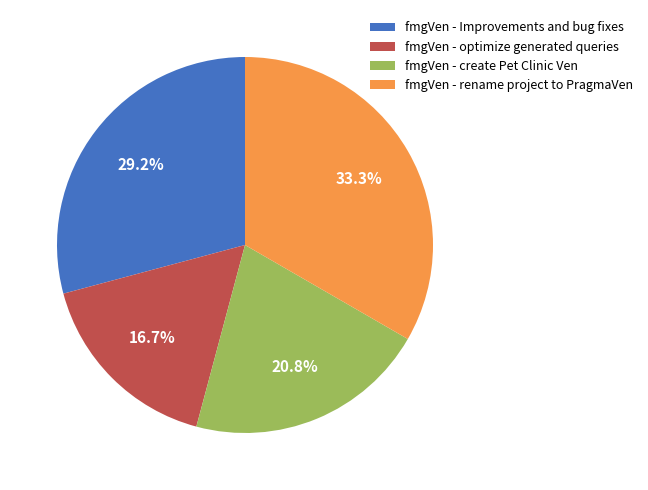

What percentage is NOT represented by fmgVen - create Pet Clinic Ven?

79.2%